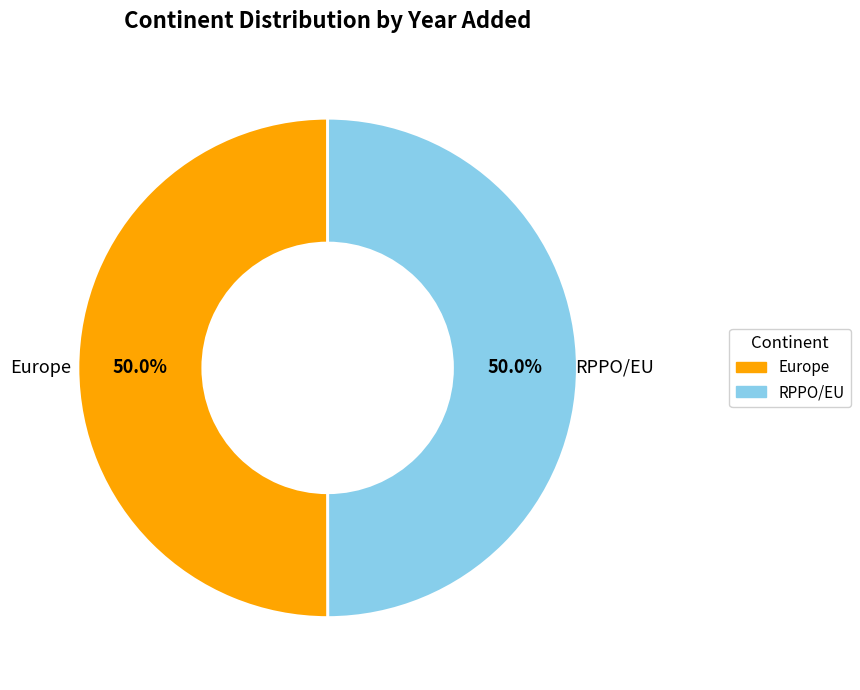

What percentage is the RPPO/EU slice, to the nearest percent?

50%